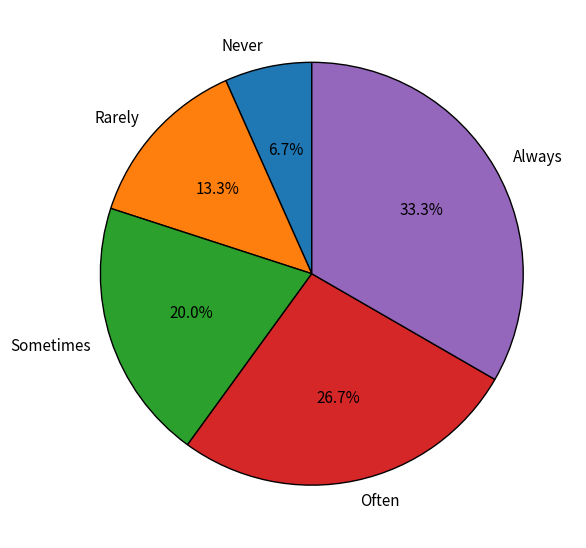

What is the total percentage of Always and Sometimes?

53.3%